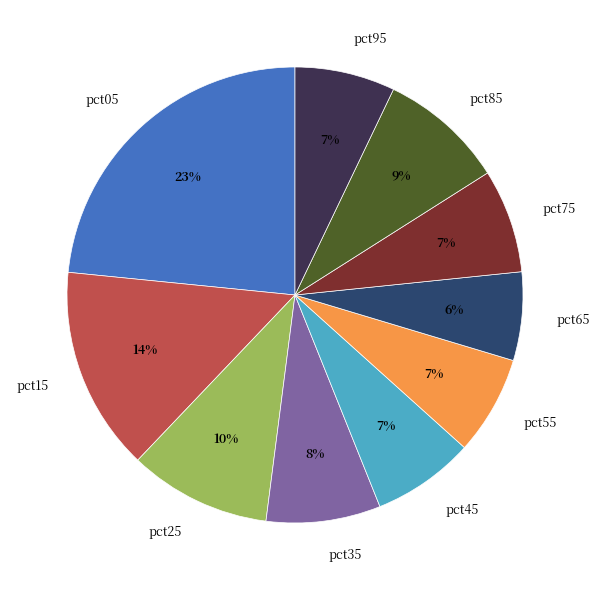

To the nearest percent, what portion does pct05 represent?

23%